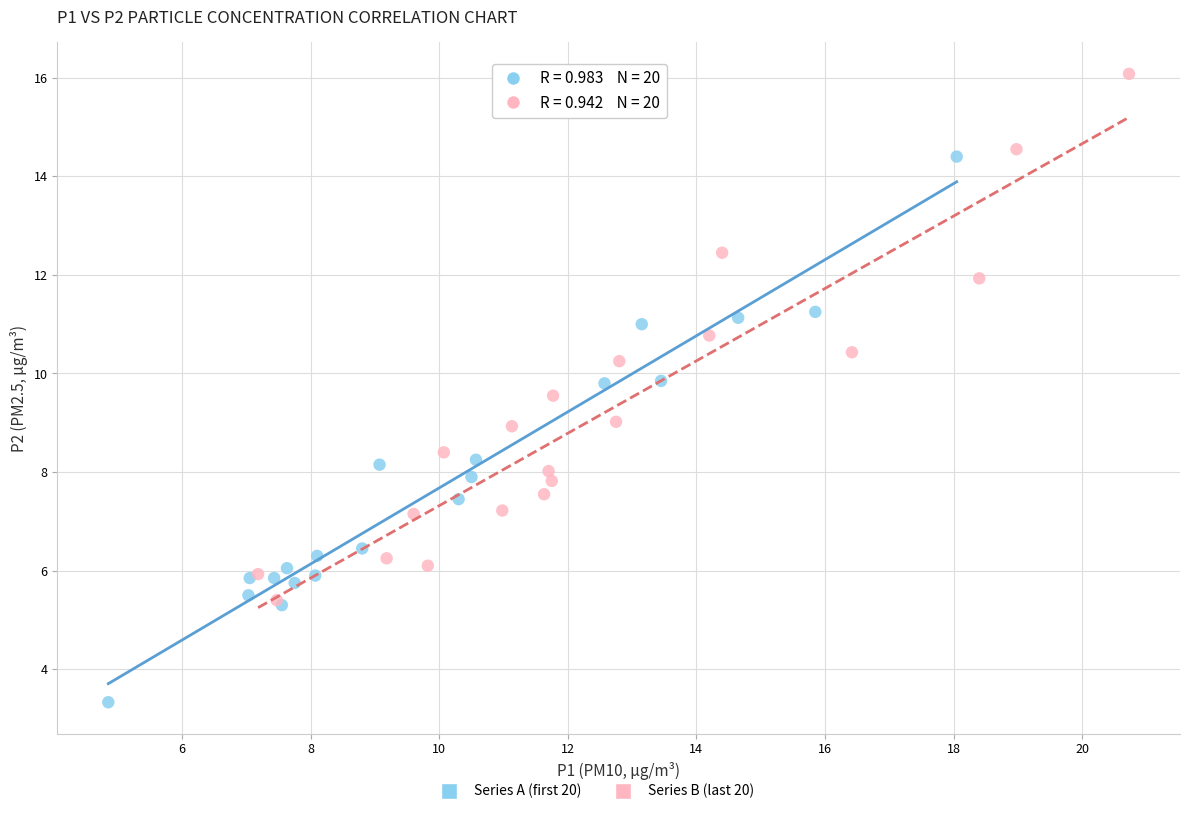

Which series has the widest spread of Y values?

Series A (first 20)